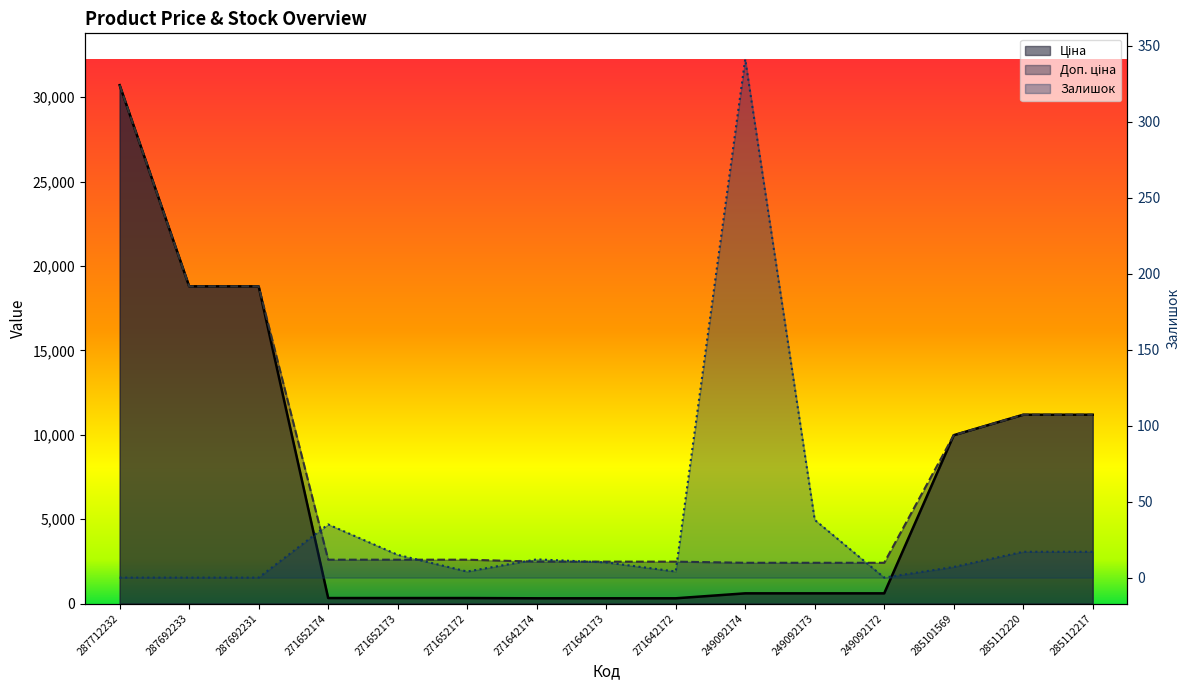

What is the label of the 15th point from the right?

287712232